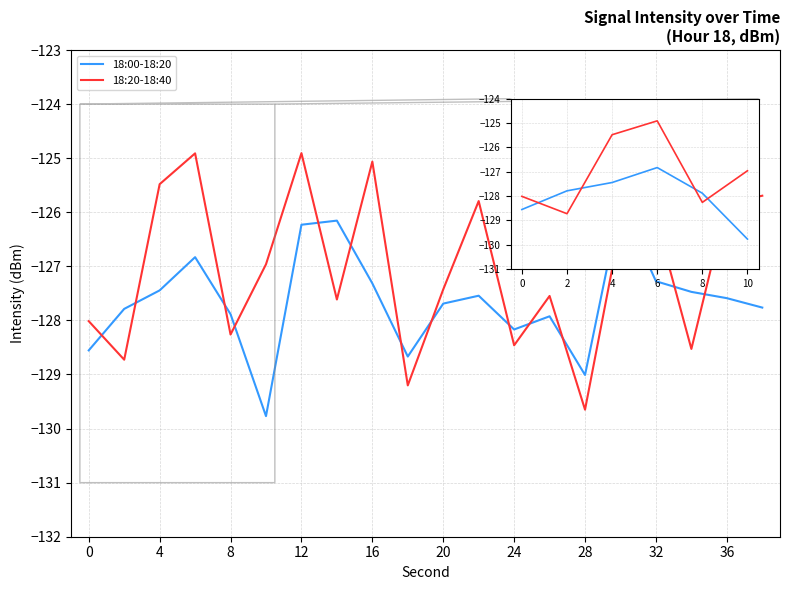

How many lines are shown in the chart?

2